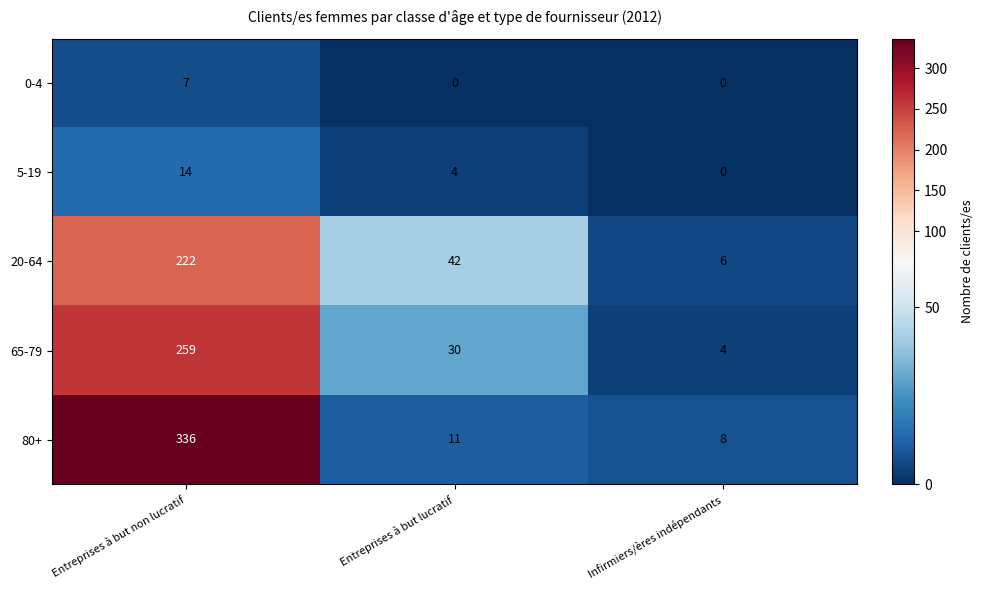

Which series has the largest total across all categories?

80+